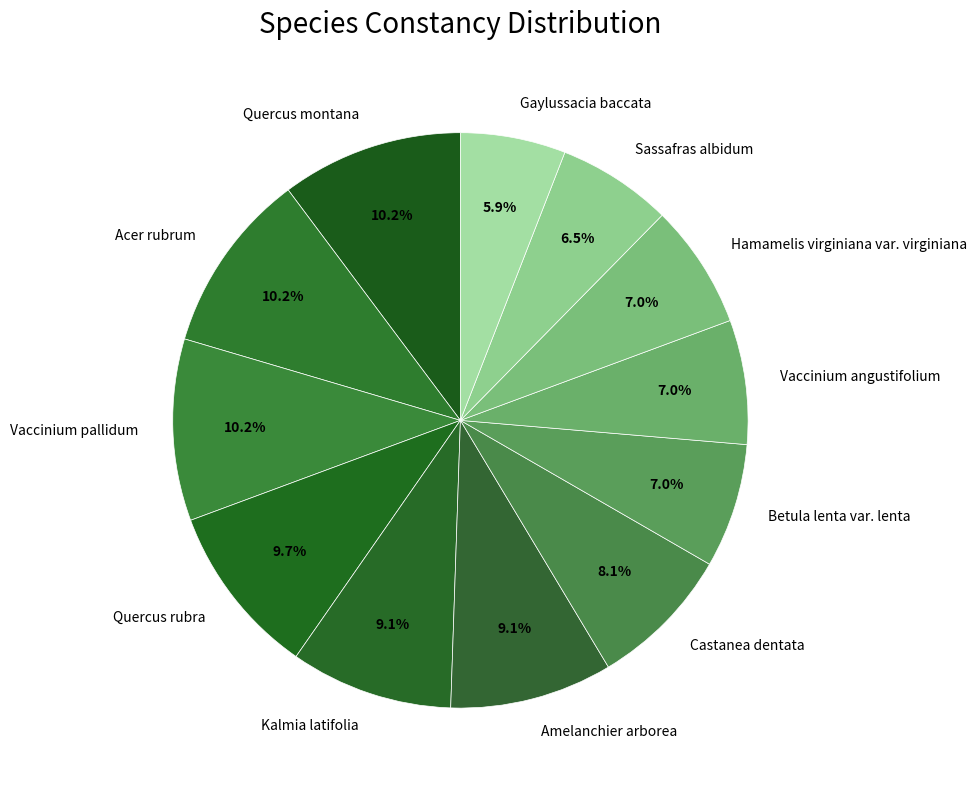

To the nearest percent, what portion does Acer rubrum represent?

10%